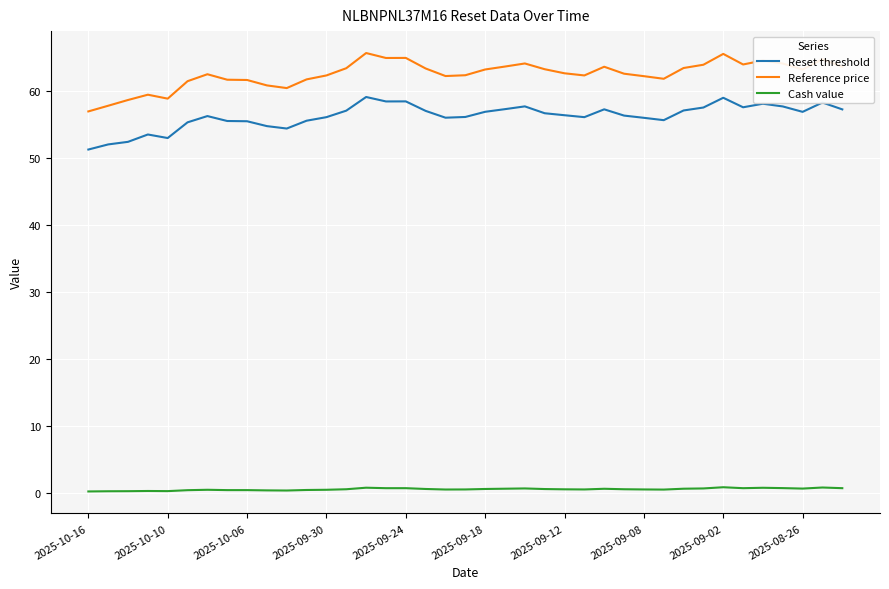

True or false: Cash value and Reference price intersect in this chart.

False